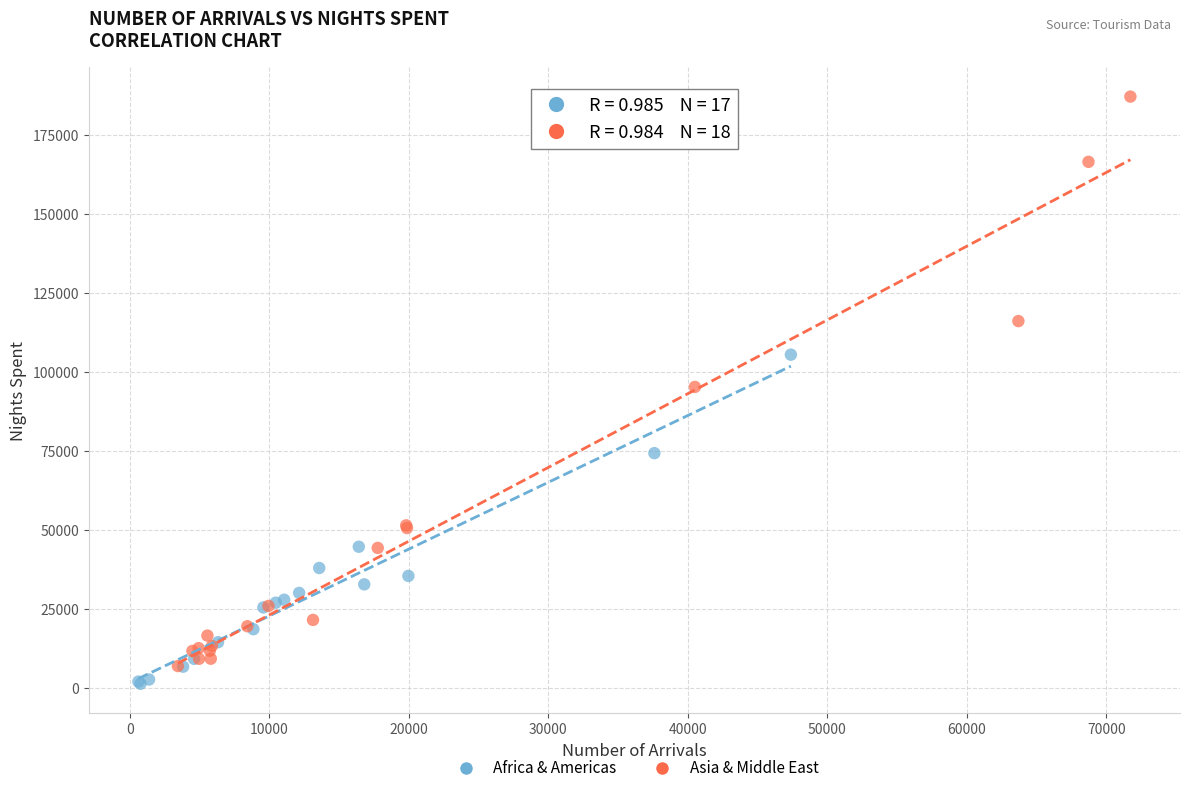

What are all the series names shown in the legend?

Africa & Americas, Asia & Middle East